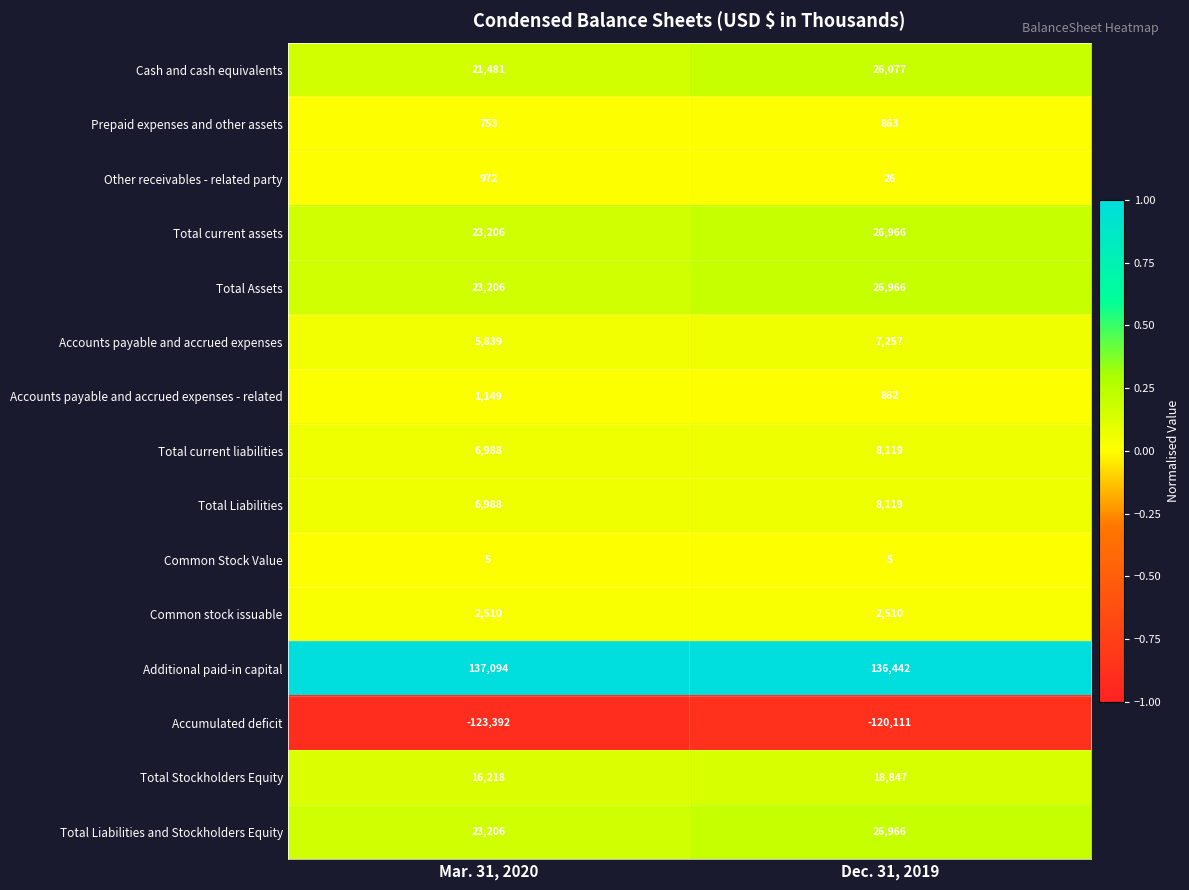

True or false: Accounts payable and accrued expenses has a value of 10451 at Dec. 31, 2019.

False